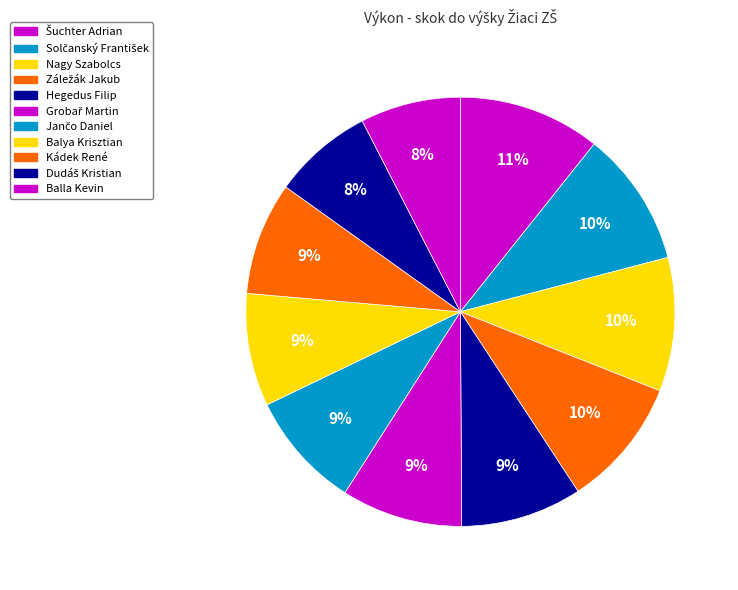

Approximately how many times larger is the value at Jančo Daniel compared to Záležák Jakub?

0.9